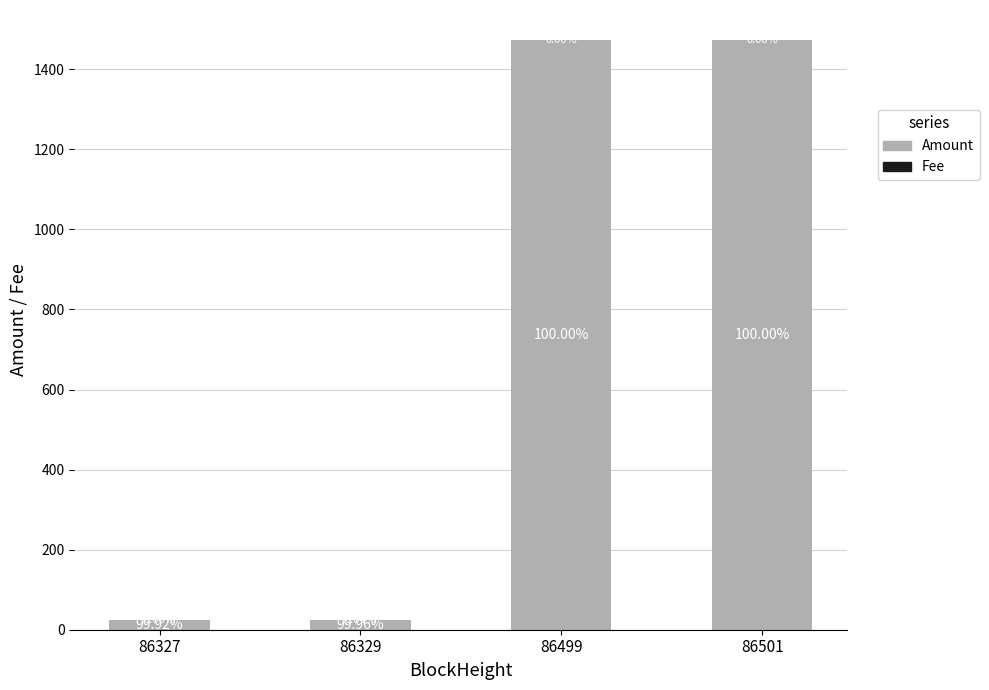

Are the bars grouped side by side (vs. stacked)?

No